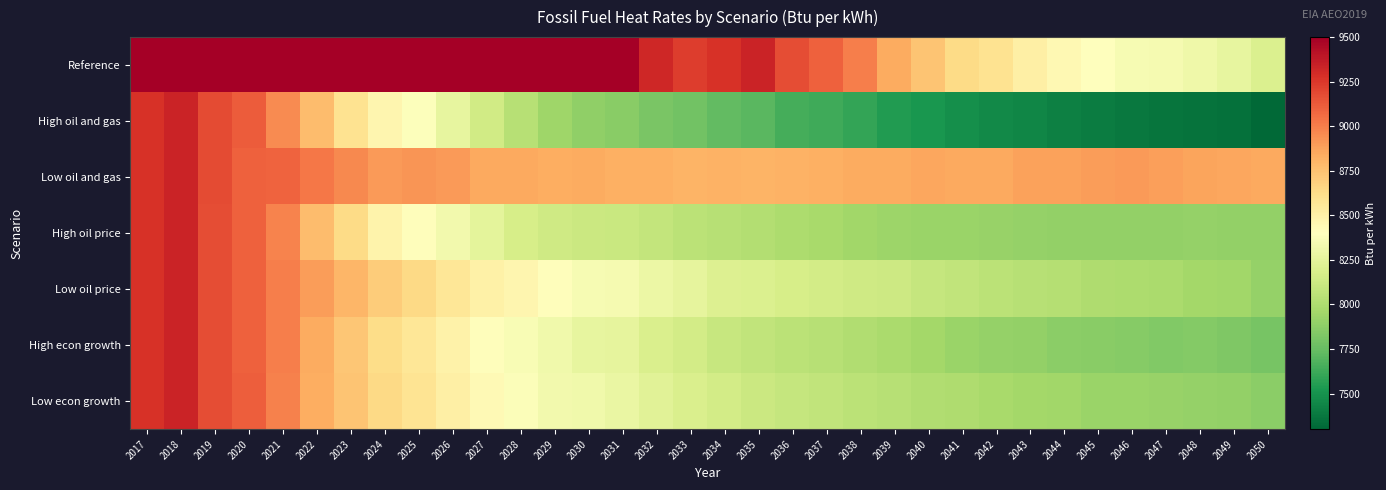

Which series has the largest total across all categories?

Reference